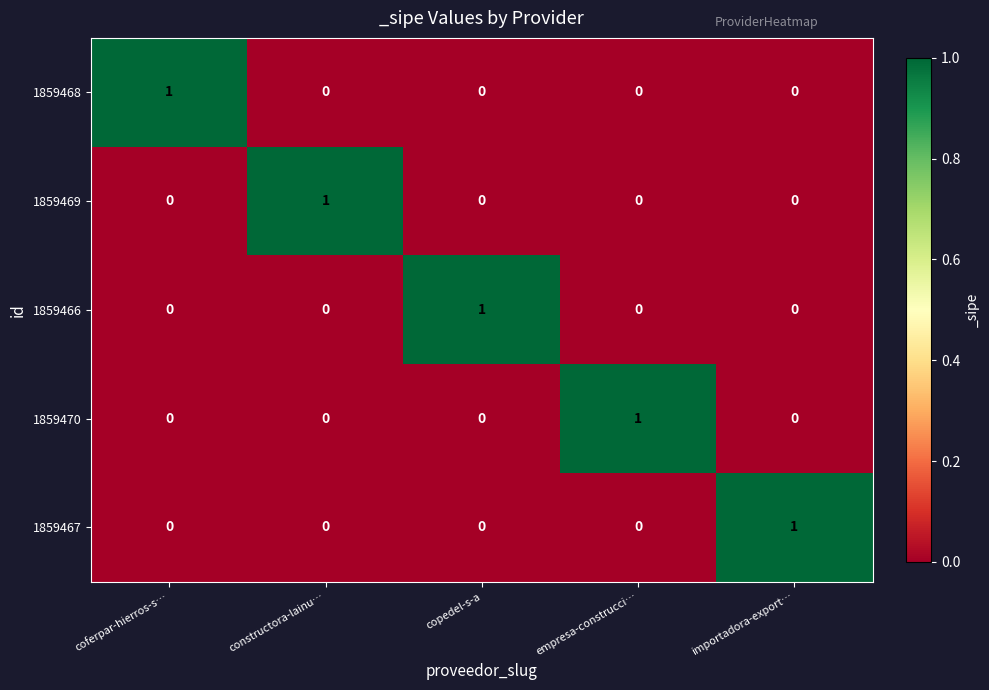

What is the total value across all series at empresa-construcci…?

1